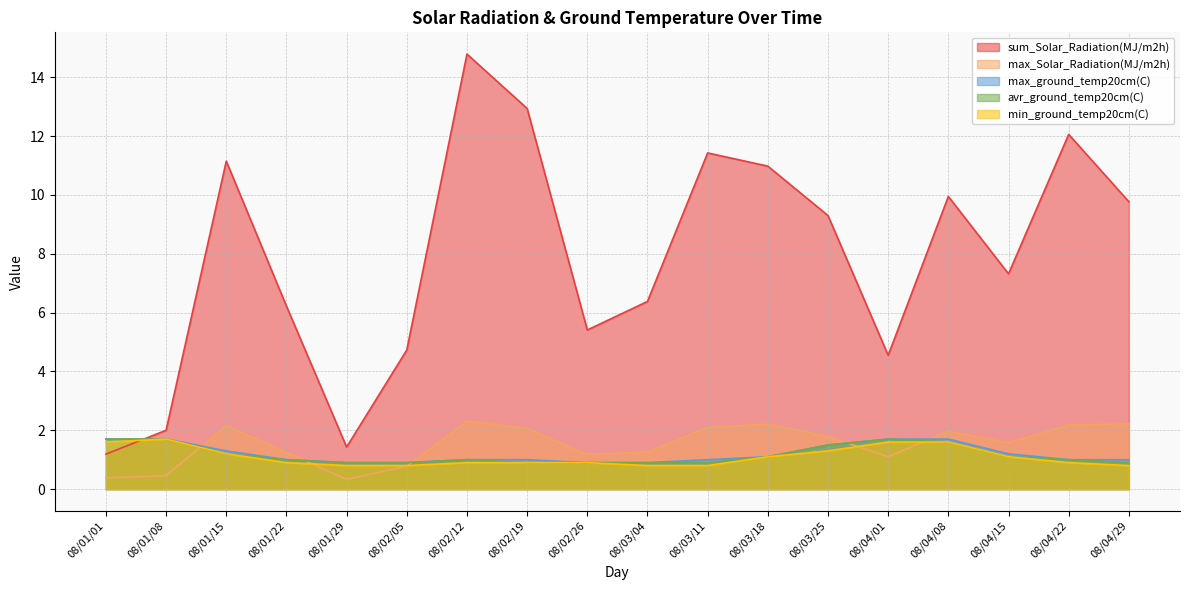

Where is the first local maximum for min_ground_temp20cm(C)?

08/01/08